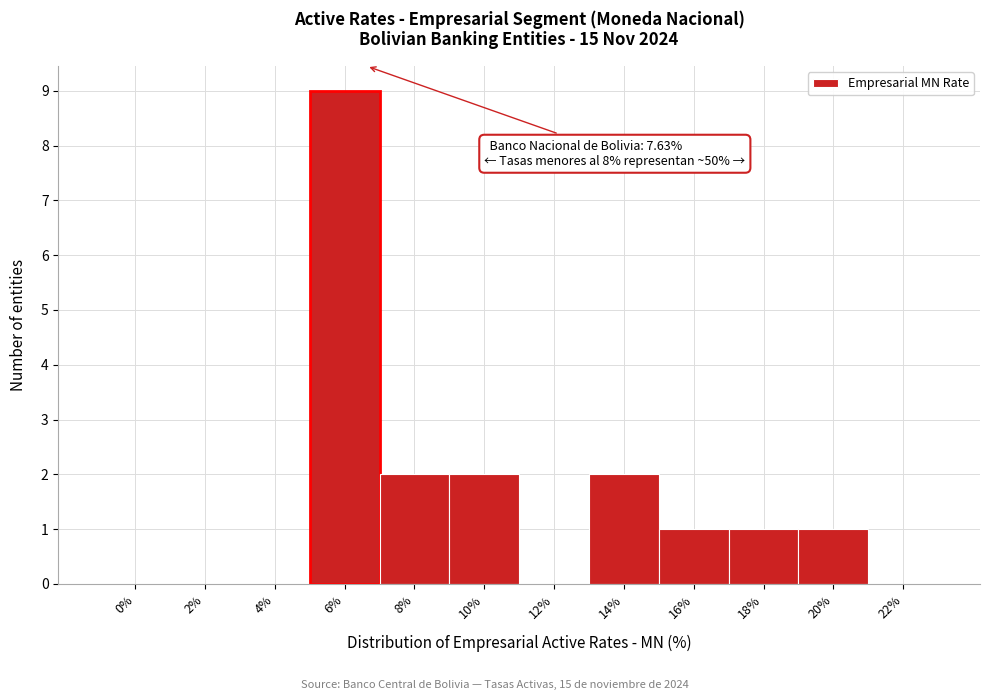

Reading left to right, extract all data points from this chart.

0%=0	2%=0	4%=0	6%=9	8%=2	10%=2	12%=0	14%=2	16%=1	18%=1	20%=1	22%=0